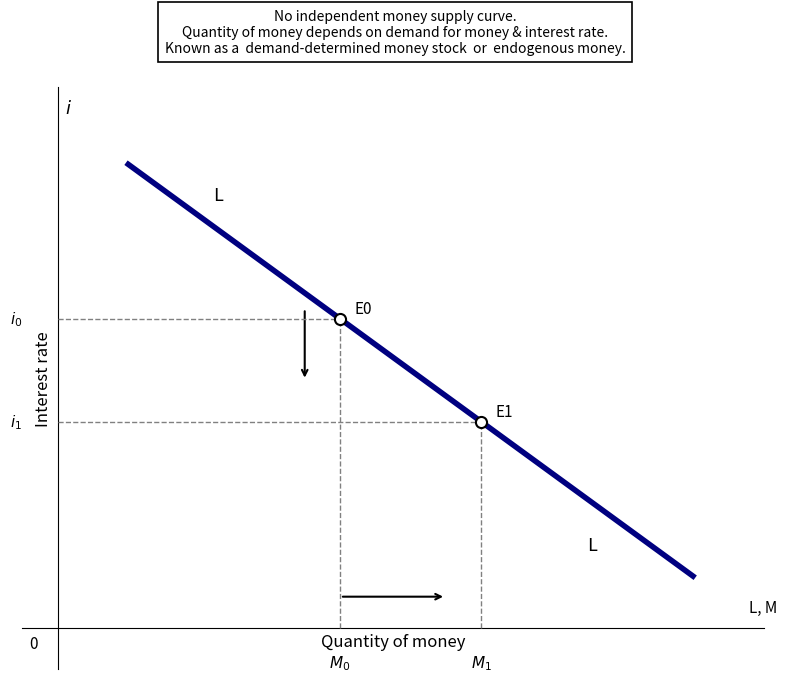

Does the chart have visible grid lines?

No